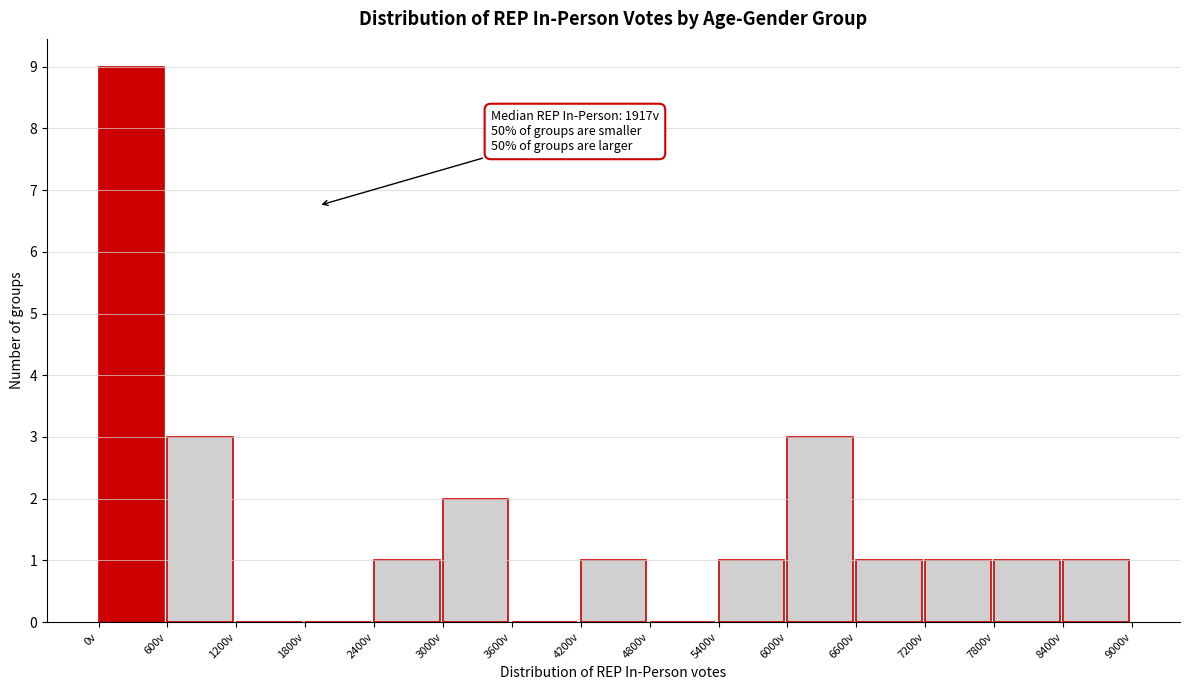

Over which range of the x-axis is the bar tallest?

0 to 600